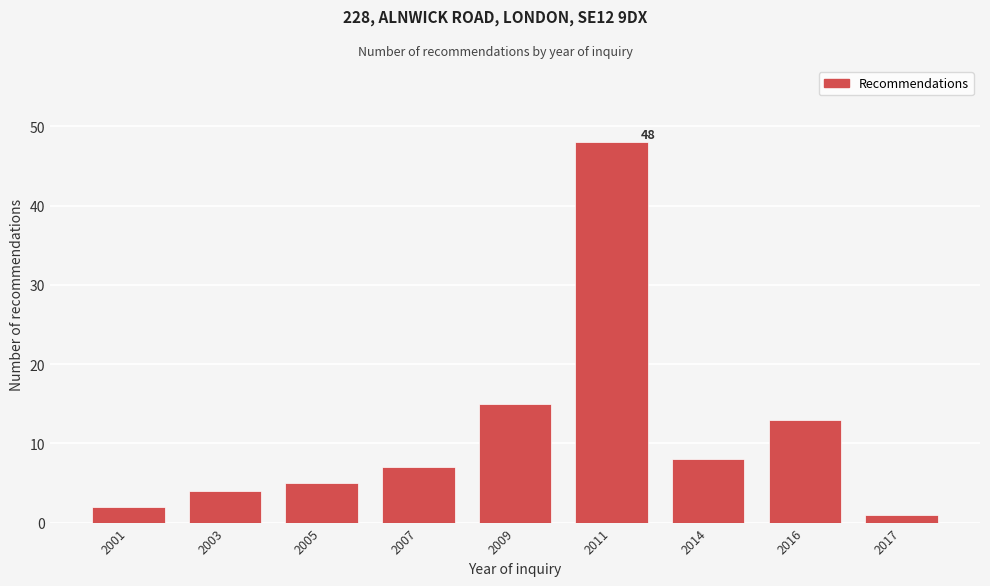

Reading left to right, what are all the values shown in this chart?

2001=2	2003=4	2005=5	2007=7	2009=15	2011=48	2014=8	2016=13	2017=1